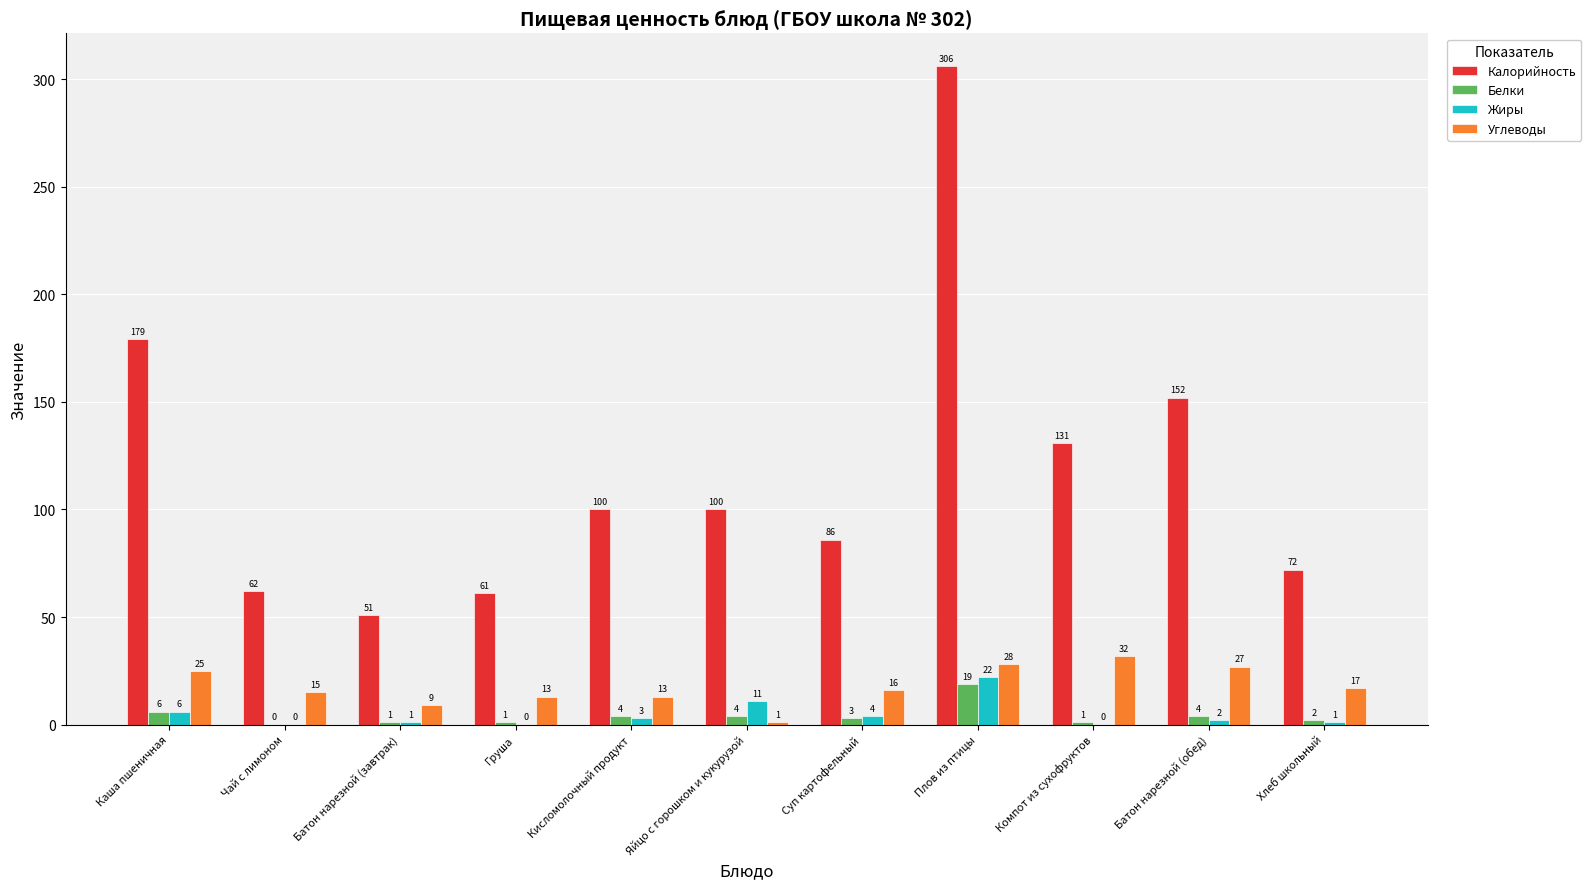

What is the sum of the Калорийность values at Яйцо с горошком и кукурузой and Хлеб школьный?

172